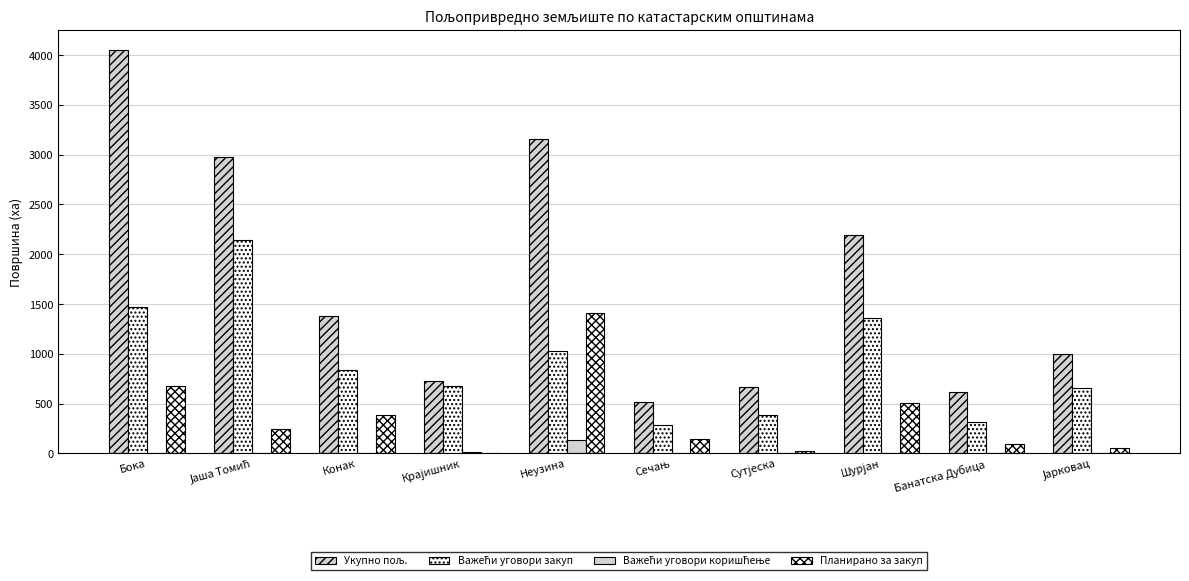

Rank the series at Јаша Томић from lowest to highest value.

Важећи уговори коришћење, Планирано за закуп, Важећи уговори закуп, Укупно пољ.